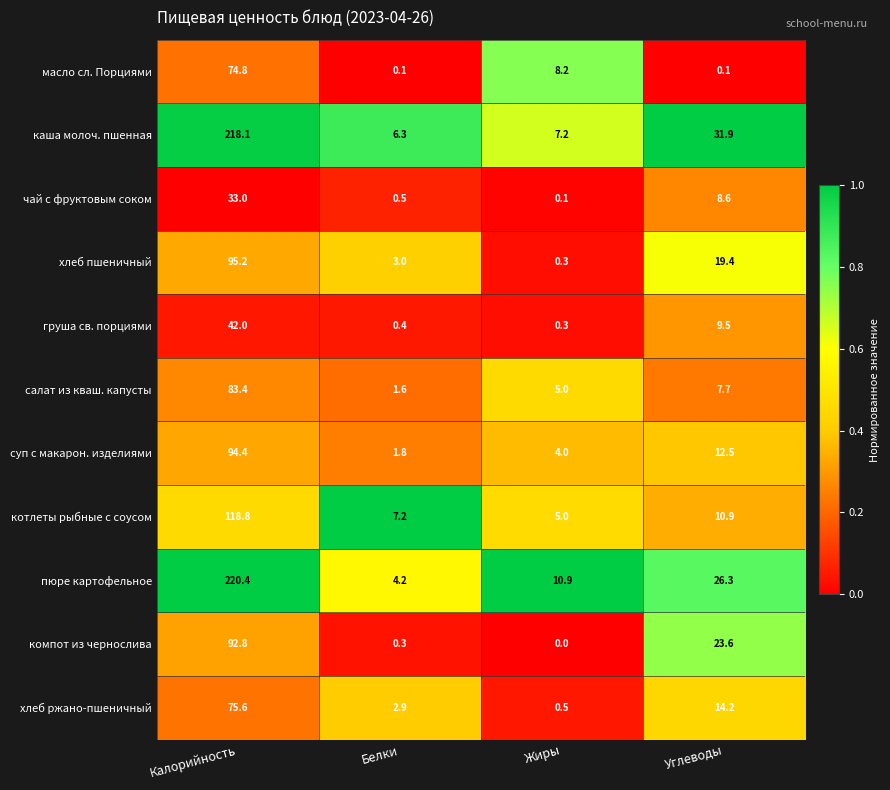

What is the average value of the салат из кваш. капусты series?

24.4